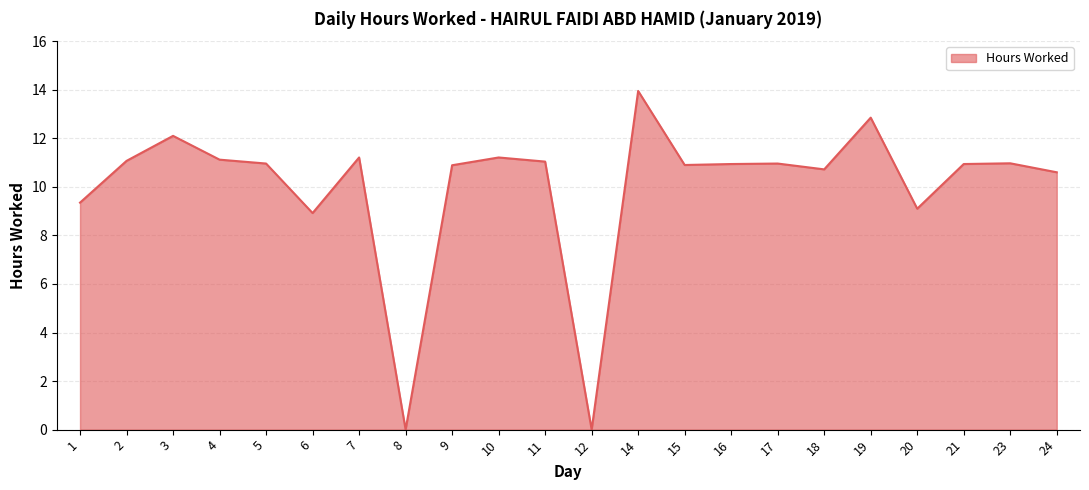

True or false: there are more than 2 points higher than both neighbors.

True